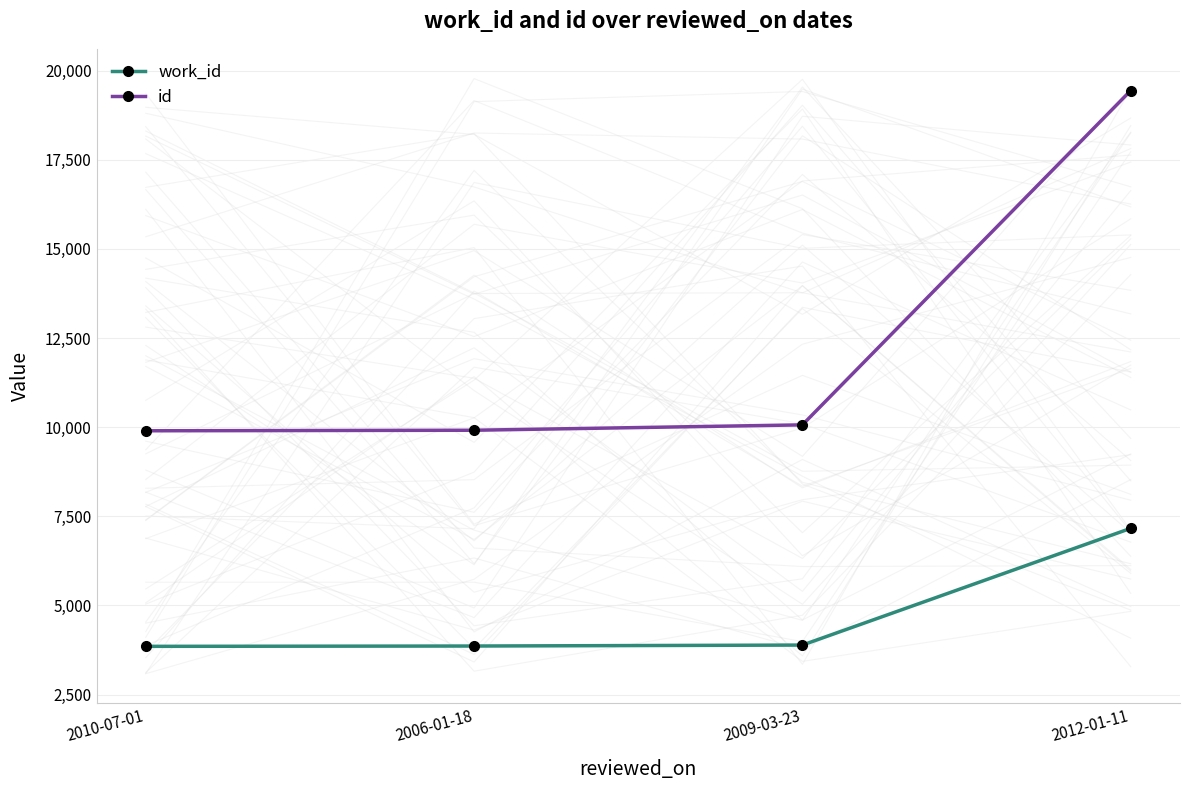

What is the approximate value of id at 2006-01-18?

9914